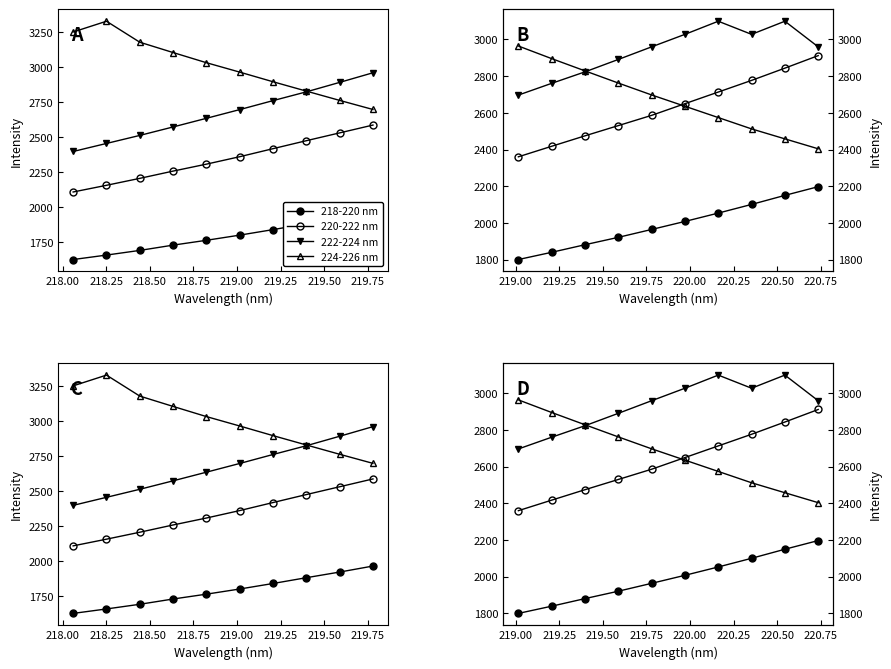

True or false: 222-224 nm and 220-222 nm intersect in this chart.

False